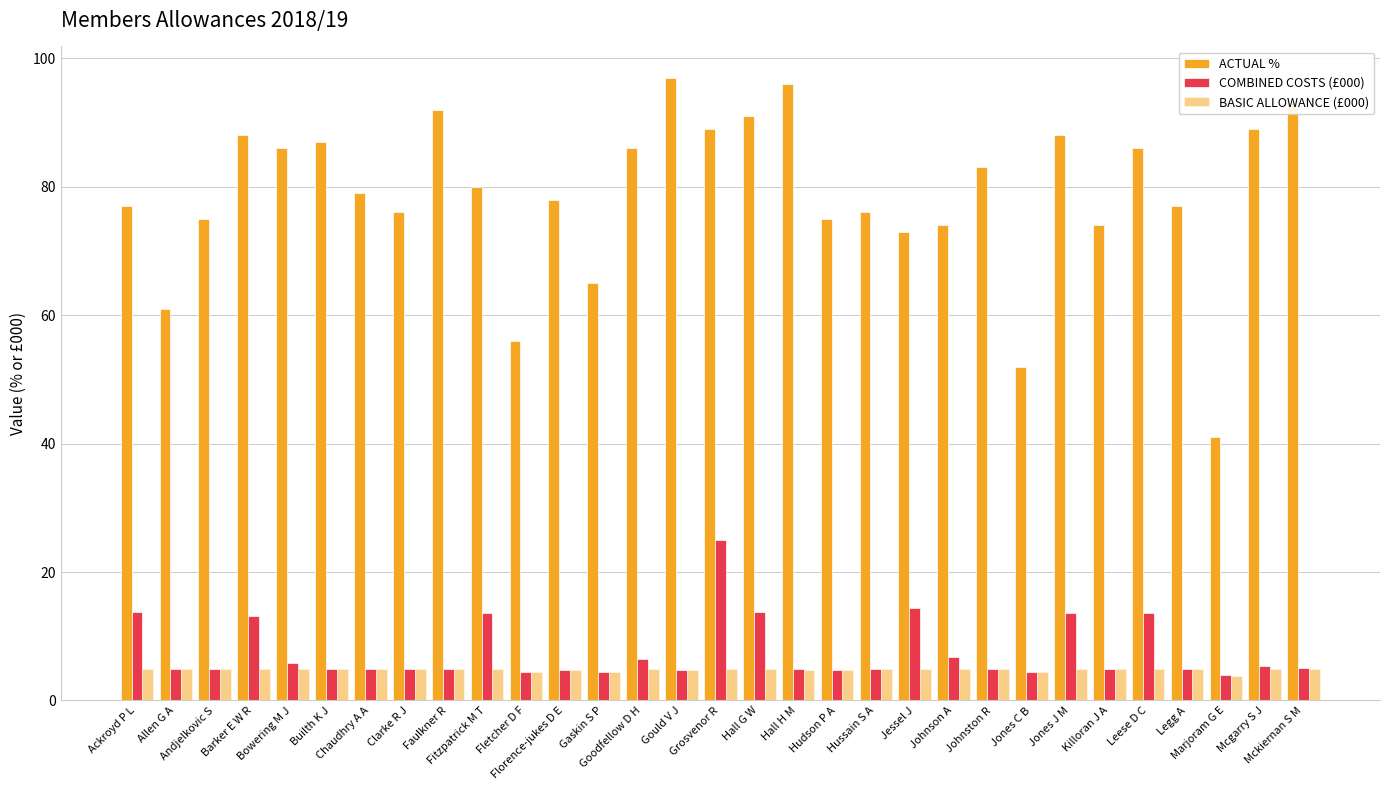

Reading left to right, what are all the values shown in this chart?

ACTUAL %: Ackroyd P L=77.0	Allen G A=61.0	Andjelkovic S=75.0	Barker E W R=88.0	Bowering M J=86.0	Builth K J=87.0	Chaudhry A A=79.0	Clarke R J=76.0	Faulkner R=92.0	Fitzpatrick M T=80.0	Fletcher D F=56.0	Florence-jukes D E=78.0	Gaskin S P=65.0	Goodfellow D H=86.0	Gould V J=97.0	Grosvenor R=89.0	Hall G W=91.0	Hall H M=96.0	Hudson P A=75.0	Hussain S A=76.0	Jessel J=73.0	Johnson A=74.0	Johnston R=83.0	Jones C B=52.0	Jones J M=88.0	Killoran J A=74.0	Leese D C=86.0	Legg A=77.0	Marjoram G E=41.0	Mcgarry S J=89.0	Mckiernan S M=93.0
COMBINED COSTS (£000): Ackroyd P L=13.7	Allen G A=4.9	Andjelkovic S=4.8	Barker E W R=13.1	Bowering M J=5.8	Builth K J=4.8	Chaudhry A A=4.8	Clarke R J=4.8	Faulkner R=4.9	Fitzpatrick M T=13.7	Fletcher D F=4.5	Florence-jukes D E=4.8	Gaskin S P=4.5	Goodfellow D H=6.5	Gould V J=4.7	Grosvenor R=24.9	Hall G W=13.7	Hall H M=4.8	Hudson P A=4.8	Hussain S A=4.8	Jessel J=14.4	Johnson A=6.8	Johnston R=4.8	Jones C B=4.5	Jones J M=13.7	Killoran J A=4.8	Leese D C=13.7	Legg A=4.8	Marjoram G E=3.9	Mcgarry S J=5.4	Mckiernan S M=5.1
BASIC ALLOWANCE (£000): Ackroyd P L=4.8	Allen G A=4.8	Andjelkovic S=4.8	Barker E W R=4.8	Bowering M J=4.8	Builth K J=4.8	Chaudhry A A=4.8	Clarke R J=4.8	Faulkner R=4.8	Fitzpatrick M T=4.8	Fletcher D F=4.5	Florence-jukes D E=4.8	Gaskin S P=4.5	Goodfellow D H=4.8	Gould V J=4.7	Grosvenor R=4.8	Hall G W=4.8	Hall H M=4.8	Hudson P A=4.8	Hussain S A=4.8	Jessel J=4.8	Johnson A=4.8	Johnston R=4.8	Jones C B=4.5	Jones J M=4.8	Killoran J A=4.8	Leese D C=4.8	Legg A=4.8	Marjoram G E=3.8	Mcgarry S J=4.8	Mckiernan S M=4.8